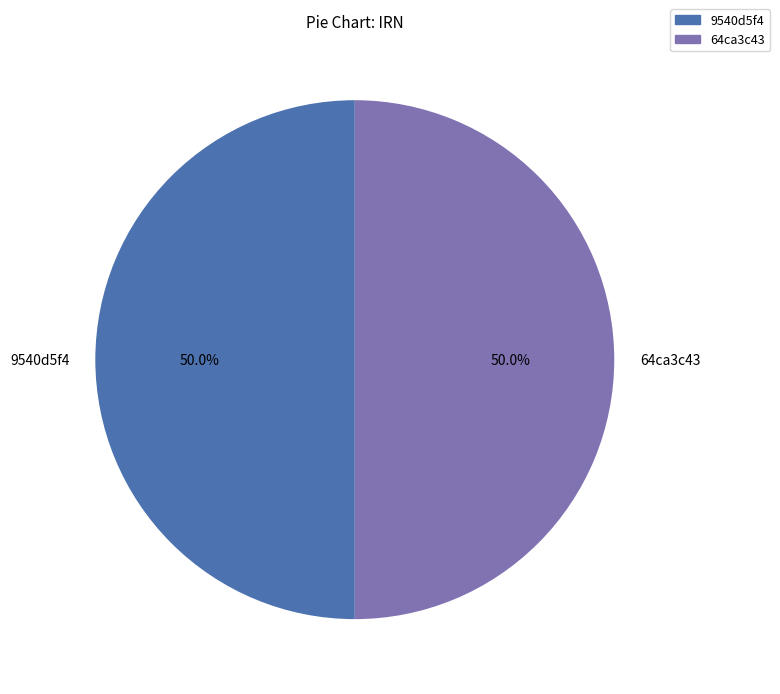

Count the number of slices in the pie.

2